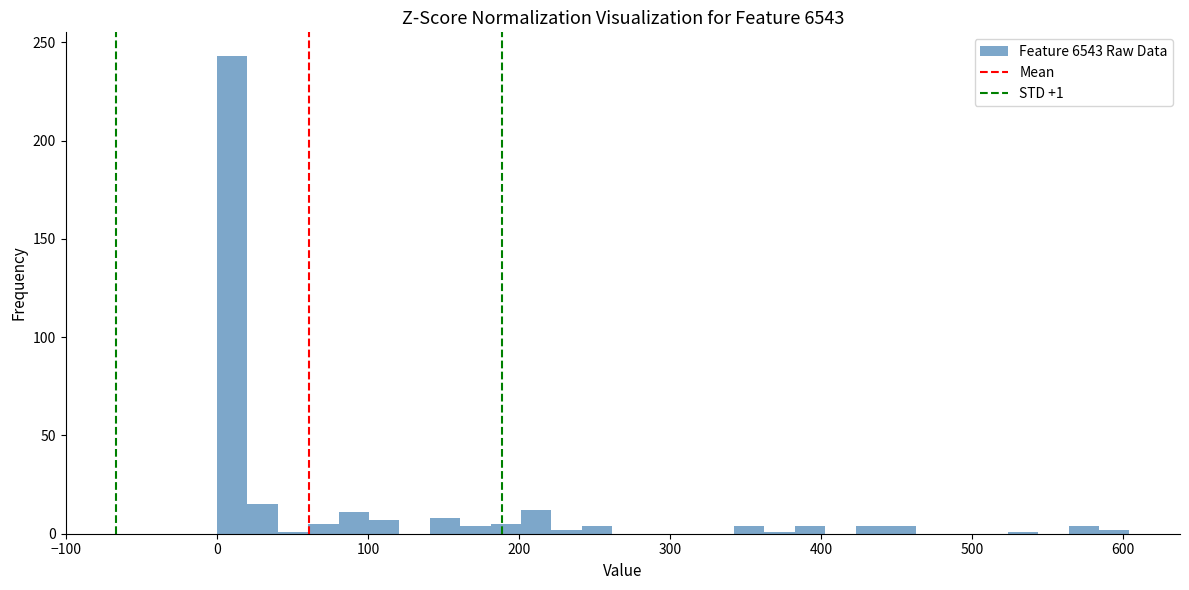

Read against the x-axis, roughly where is the centre of the tallest bar?

10